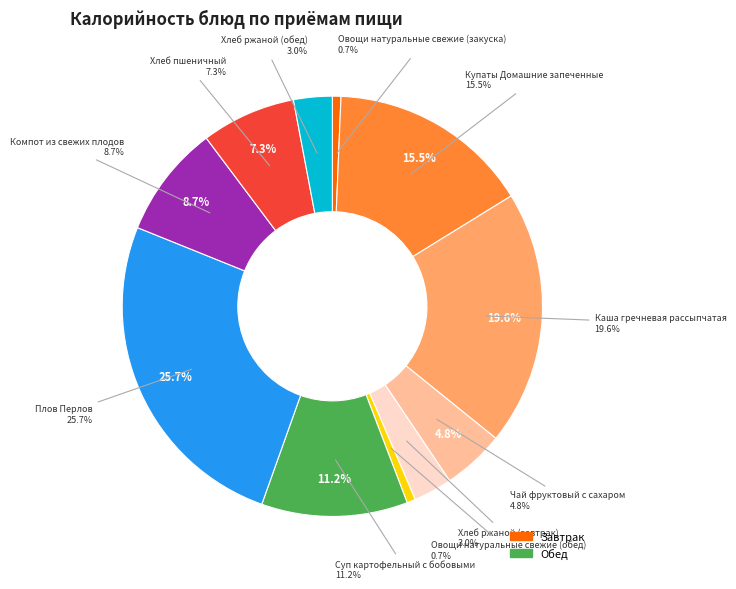

How many segments does this pie chart have?

11